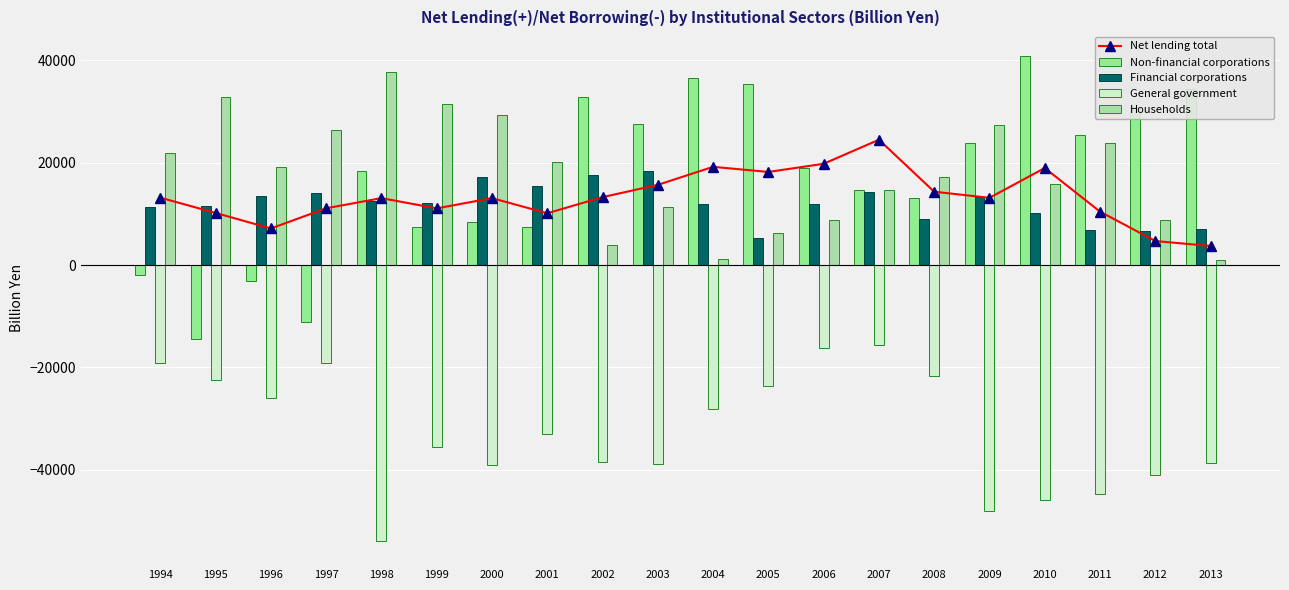

Reading left to right, transcribe all the data shown in this chart.

Net lending total: 1994=13150.5	1995=10171.8	1996=7140.6	1997=11082.2	1998=13066.8	1999=11064.6	2000=13067.0	2001=10106.2	2002=13262.0	2003=15658.2	2004=19180.7	2005=18178.7	2006=19777.4	2007=24475.9	2008=14320.3	2009=13127.2	2010=18948.6	2011=10429.5	2012=4683.6	2013=3713.0
Non-financial corporations: 1994=-2039.9	1995=-14506.6	1996=-3127.1	1997=-11208.7	1998=18370.8	1999=7361.1	2000=8364.7	2001=7411.8	2002=32742.3	2003=27562.6	2004=36596.2	2005=35268.7	2006=18990.7	2007=14603.8	2008=13094.5	2009=23861.5	2010=40902.9	2011=25370.0	2012=30884.6	2013=34447.6
Financial corporations: 1994=11350.9	1995=11459.8	1996=13495.0	1997=13974.5	1998=12469.8	1999=12150.0	2000=17201.3	2001=15442.6	2002=17510.3	2003=18269.2	2004=11834.2	2005=5201.1	2006=12001.5	2007=14296.3	2008=8910.9	2009=13197.2	2010=10188.5	2011=6769.7	2012=6625.6	2013=7005.7
General government: 1994=-19220.2	1995=-22406.6	1996=-26077.6	1997=-19166.9	1998=-53901.1	1999=-35637.6	2000=-38988.3	2001=-32964.9	2002=-38475.7	2003=-38948.5	2004=-28133.6	2005=-23635.5	2006=-16209.0	2007=-15644.7	2008=-21691.6	2009=-47974.5	2010=-45881.1	2011=-44698.4	2012=-41021.3	2013=-38719.3
Households: 1994=21929.1	1995=32886.6	1996=19182.5	1997=26295.7	1998=37739.4	1999=31524.8	2000=29254.6	2001=20152.8	2002=3965.6	2003=11413.8	2004=1193.9	2005=6337.2	2006=8748.8	2007=14602.5	2008=17134.6	2009=27321.8	2010=15812.7	2011=23749.5	2012=8715.0	2013=1029.0